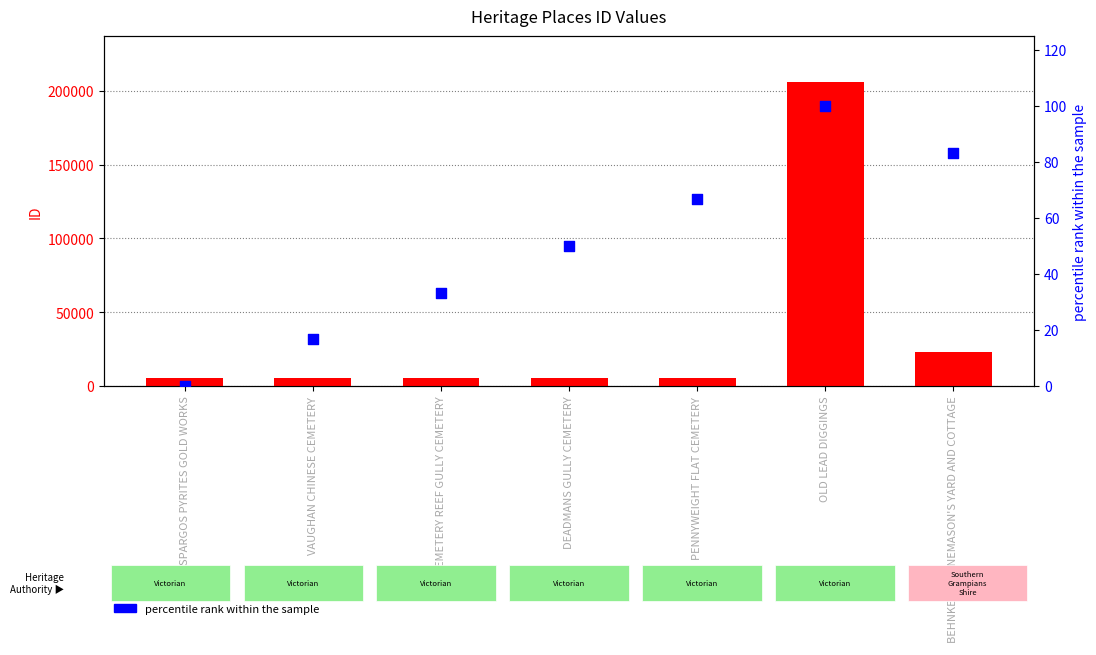

Is the value of percentile rank within the sample at CEMETERY REEF GULLY CEMETERY greater than the value of ID at VAUGHAN CHINESE CEMETERY?

No